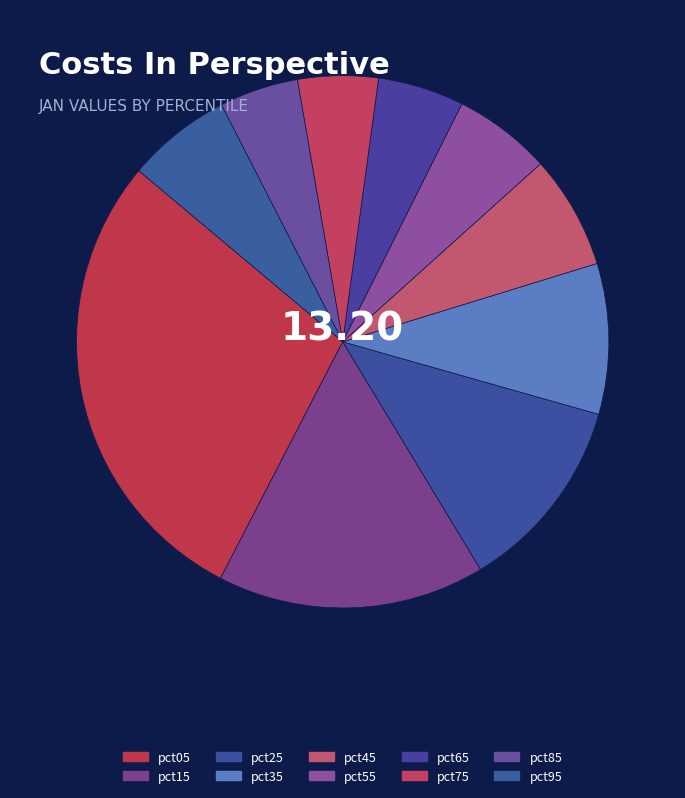

Is it true that pct25 is 1% of the pie?

False